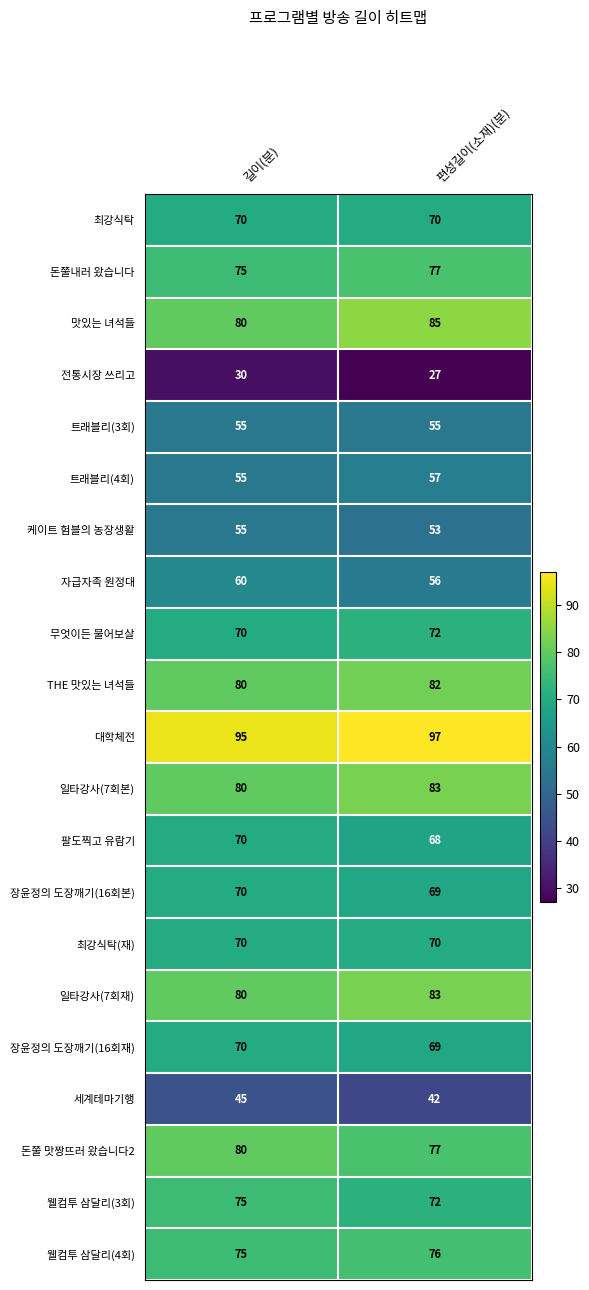

At which label does 트래블리(4회) reach its peak?

편성길이(소재)(분)